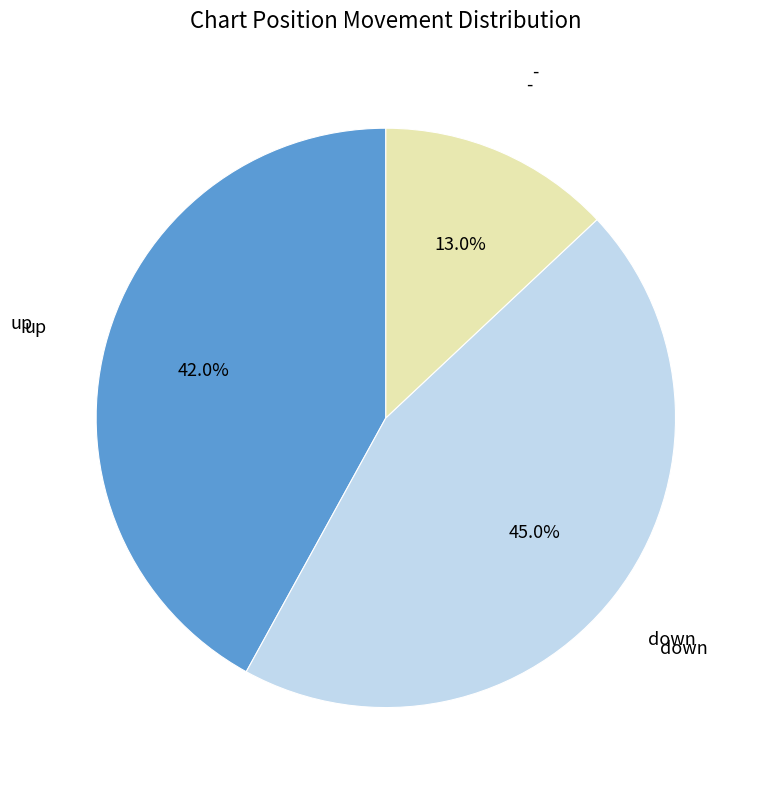

What is the largest slice in the pie chart?

down